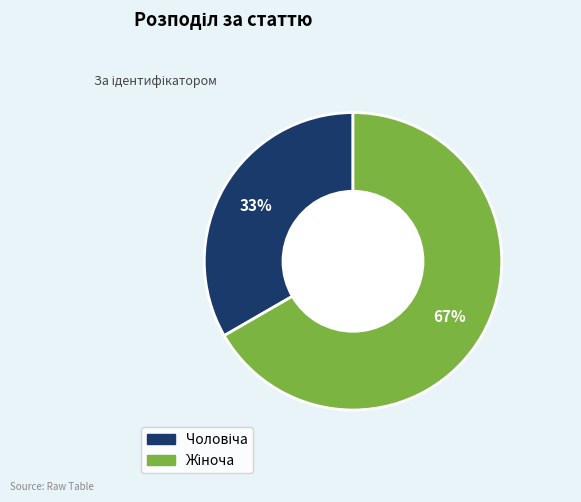

To the nearest percent, what is the average slice percentage?

50%